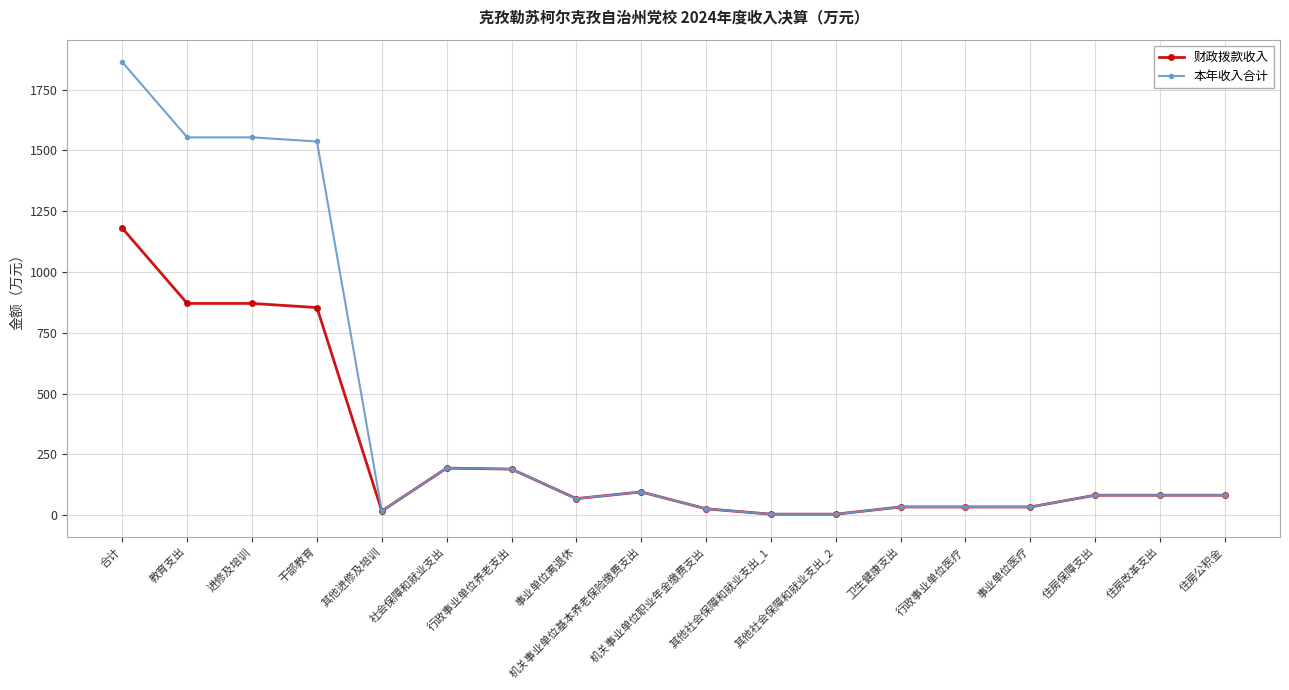

How many categories are shown in the chart?

18